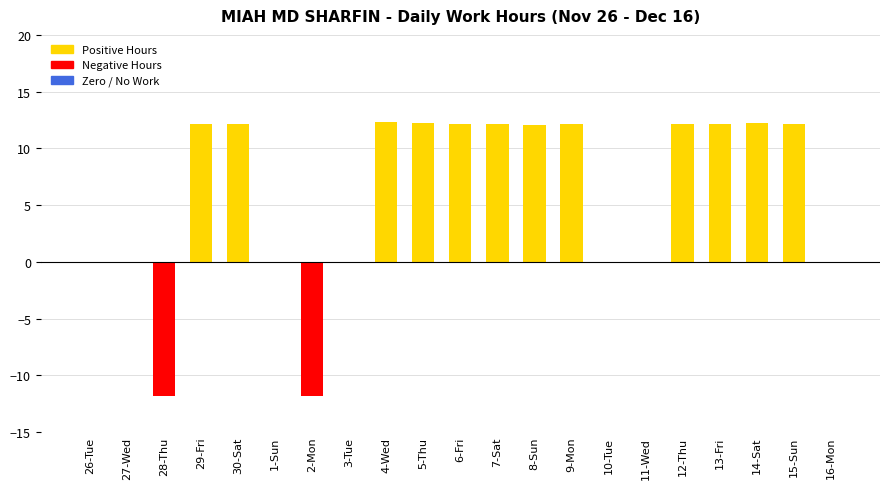

Count the number of values greater than 12.

12